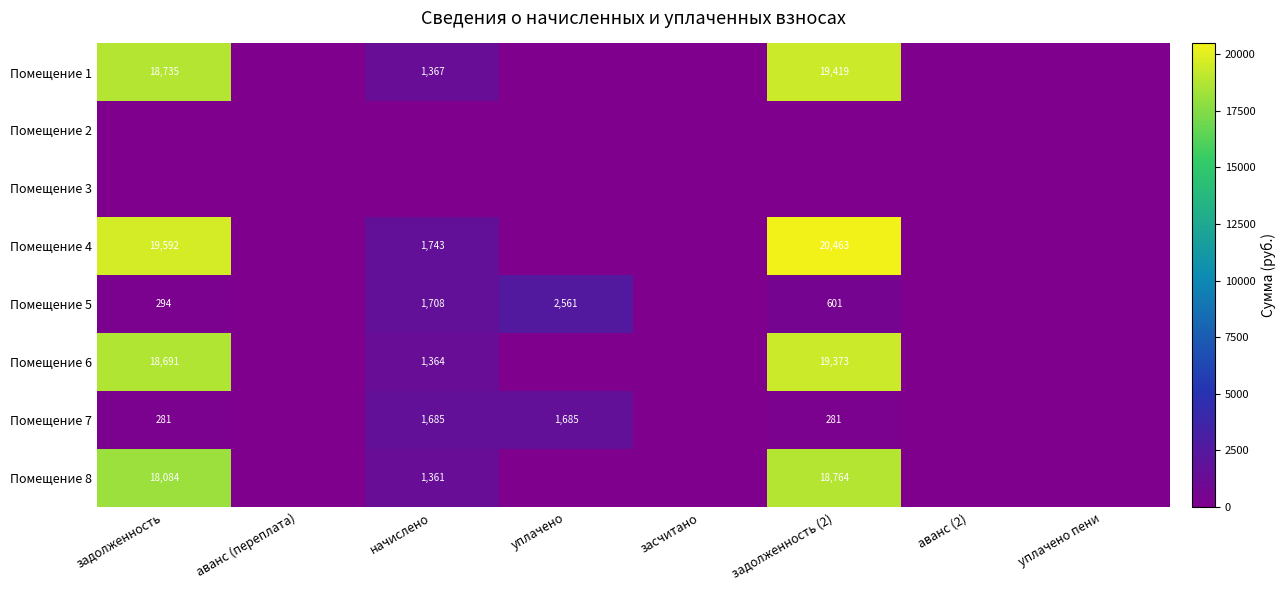

Between засчитано and аванс (2), which is larger?

засчитано